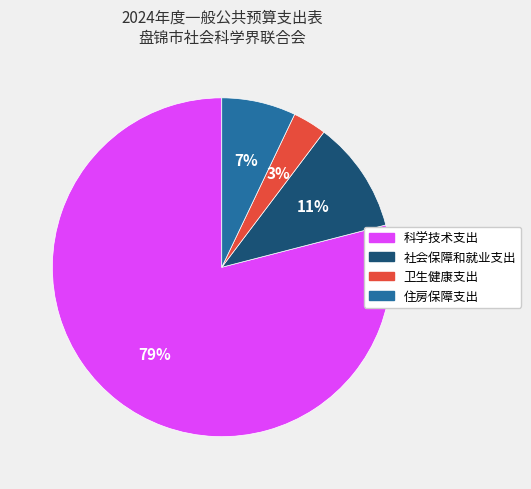

Is the sum of 科学技术支出 and 卫生健康支出 greater than half?

Yes